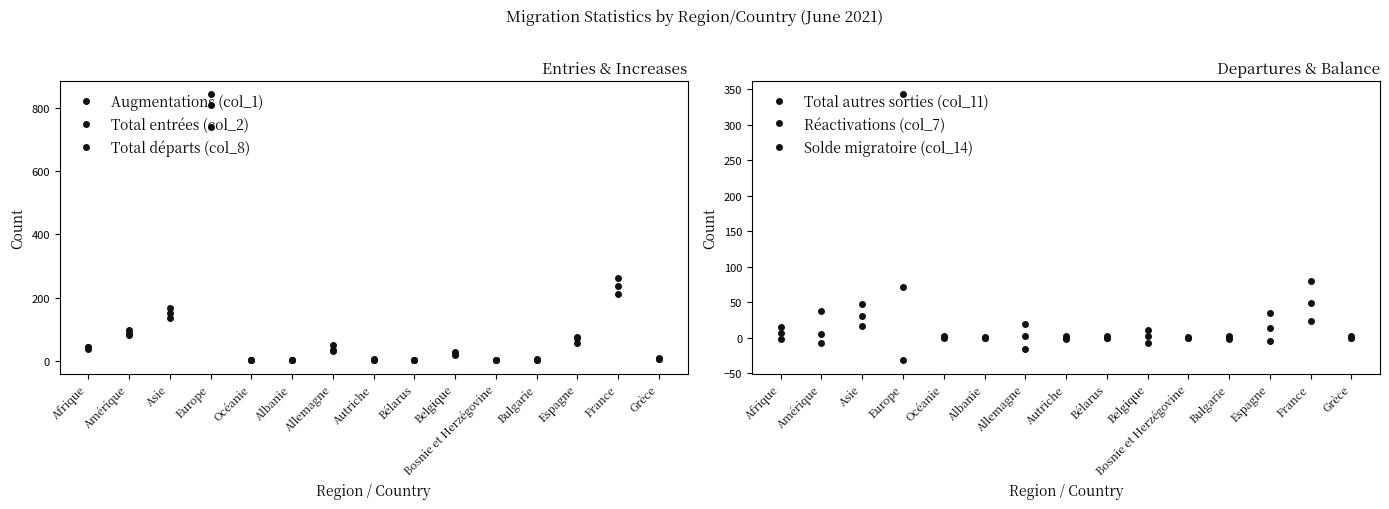

True or false: Total autres sorties (col_11) and Total entrées (col_2) intersect in this chart.

False